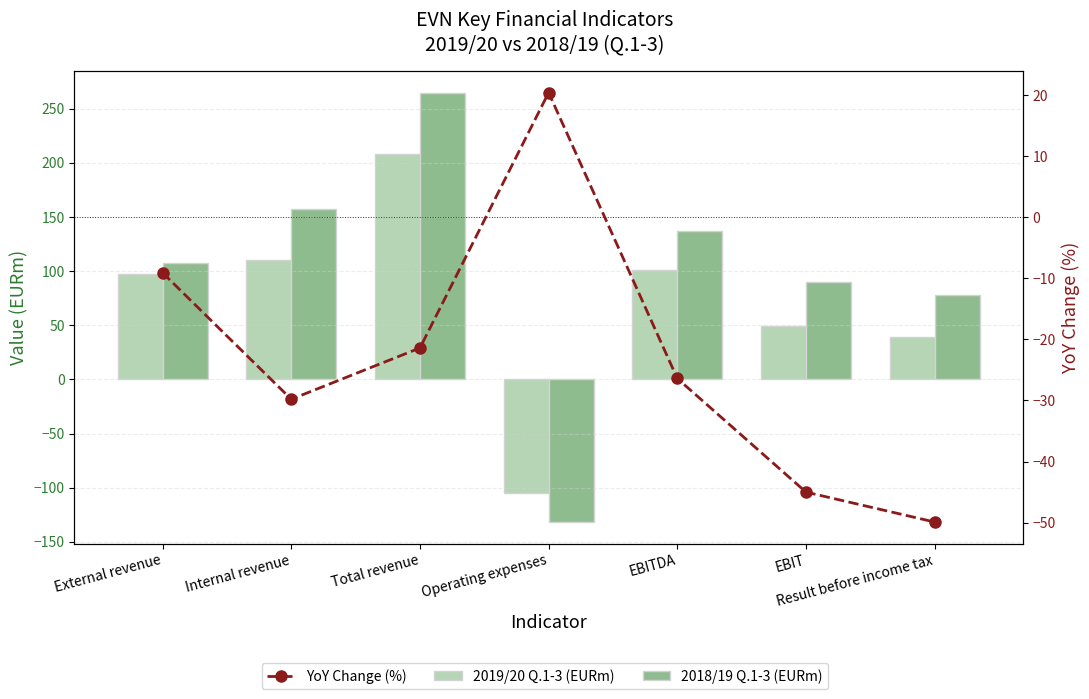

How many values in the YoY Change (%) series are below -26?

4